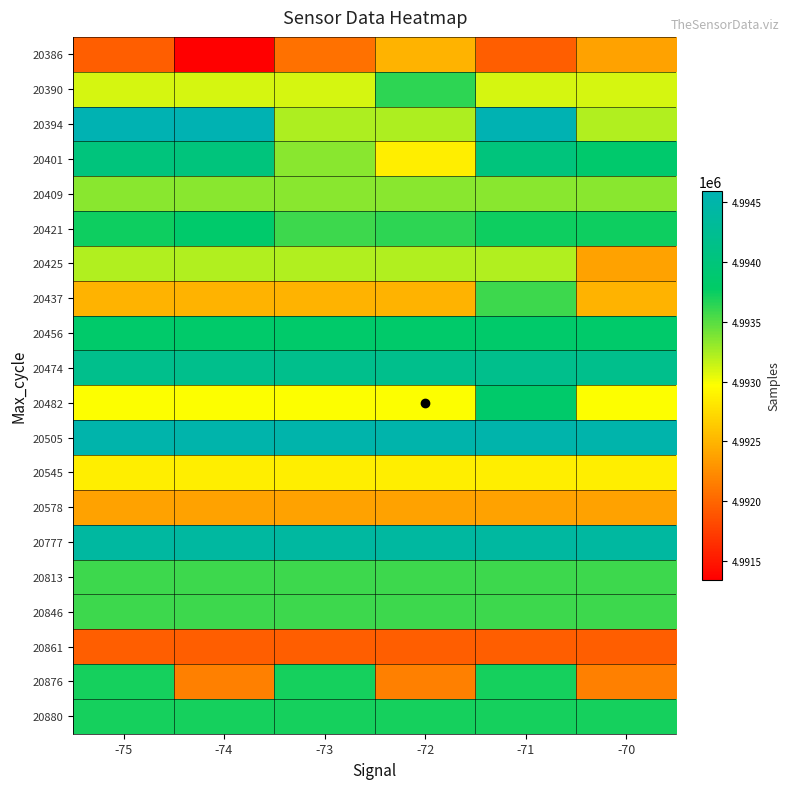

Which series has the widest spread of values?

20876